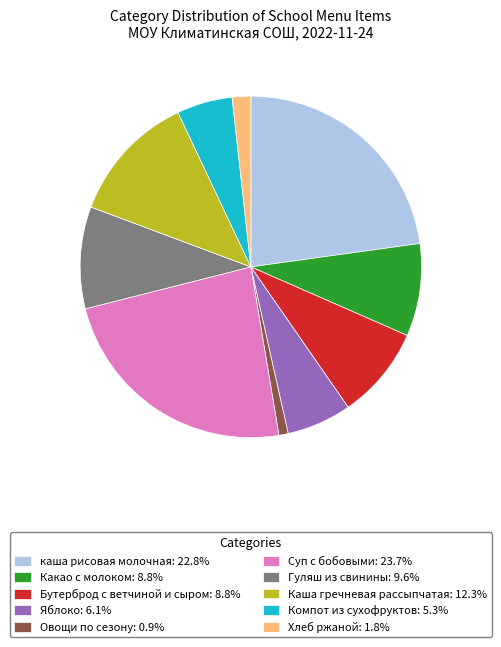

How many segments does this pie chart have?

10